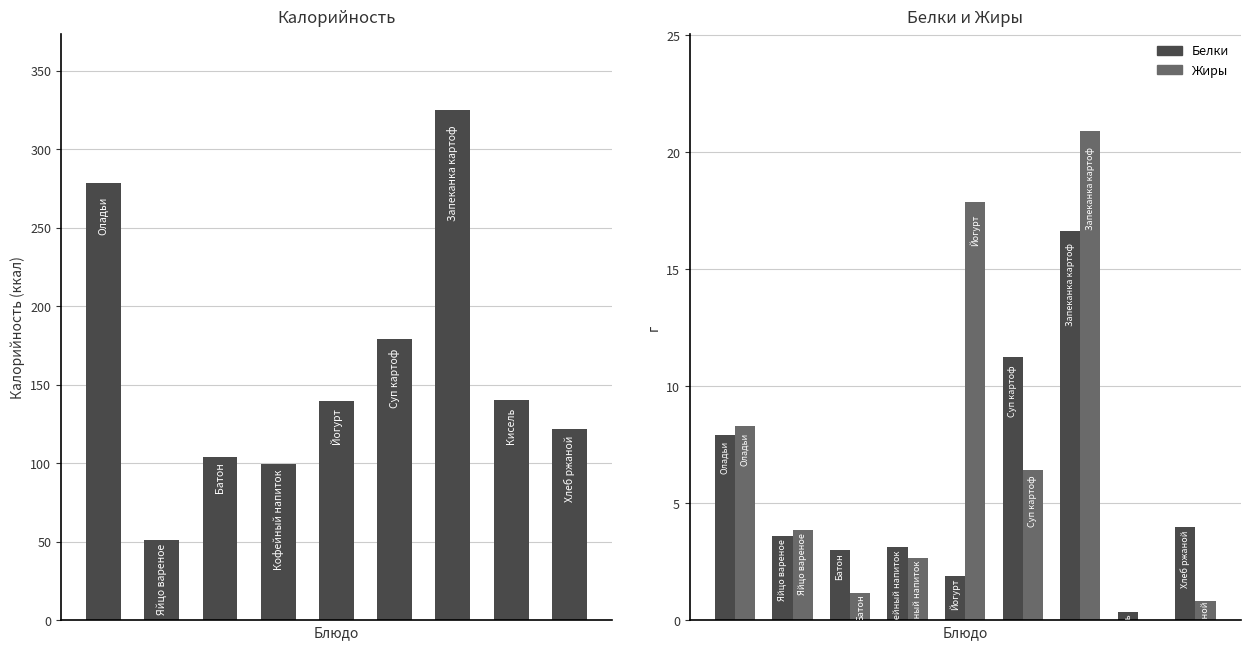

Reading left to right, transcribe all the data shown in this chart.

Калорийность: 278.6	51.0	104.1	99.3	140.0	179.0	325.0	140.1	121.8
Белки: 7.9	3.6	3.0	3.1	1.9	11.2	16.6	0.3	4.0
Жиры: 8.3	3.9	1.2	2.7	17.9	6.4	20.9	0.0	0.8